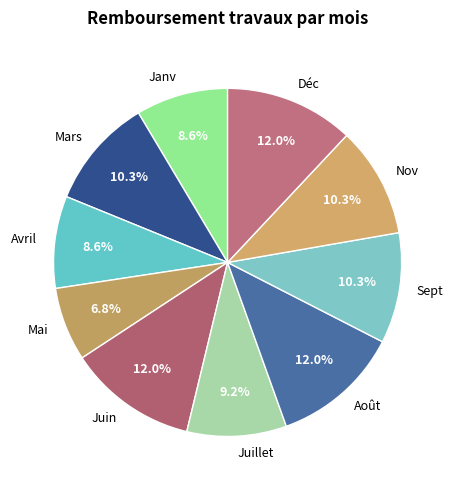

How many segments does this pie chart have?

10